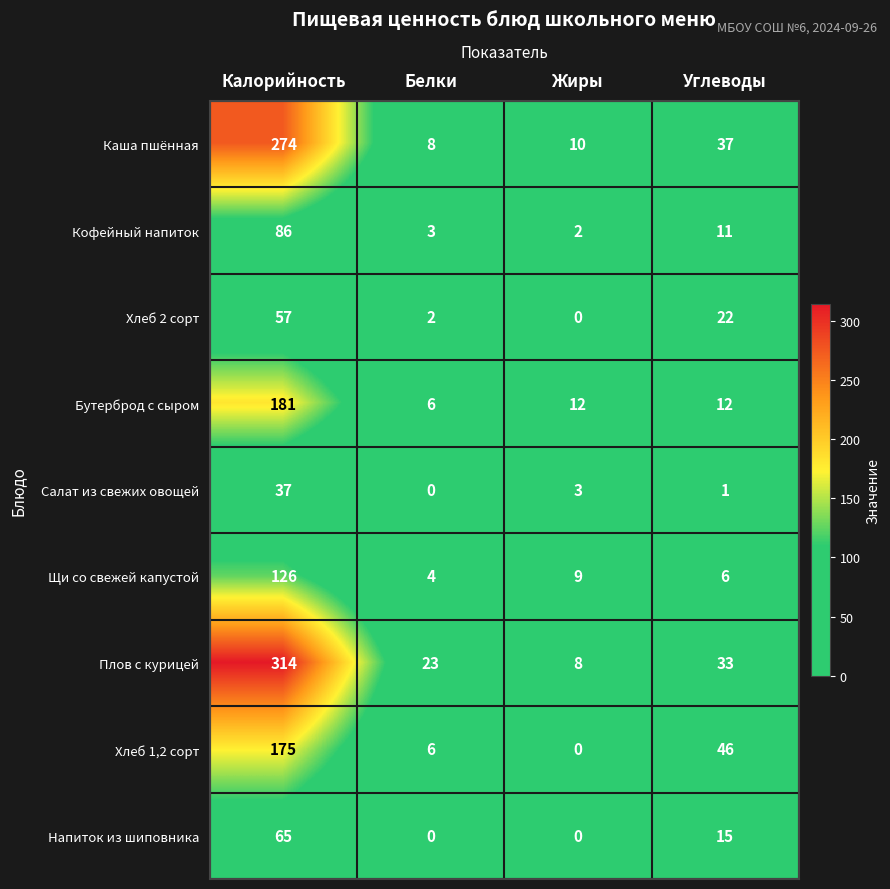

True or false: Хлеб 2 сорт has a value of 22 at Углеводы.

True